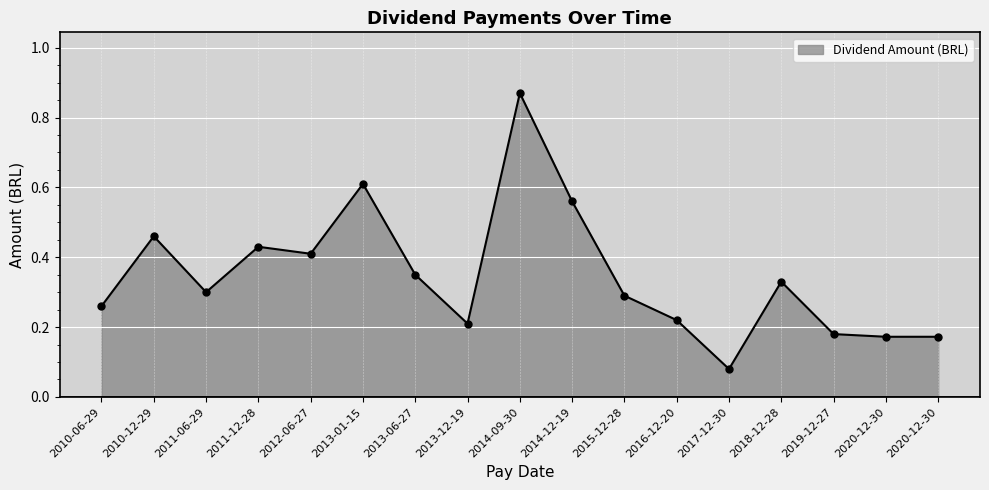

List the labels in order of value, largest first.

2014-09-30, 2013-01-15, 2014-12-19, 2010-12-29, 2011-12-28, 2012-06-27, 2013-06-27, 2018-12-28, 2011-06-29, 2015-12-28, 2010-06-29, 2016-12-20, 2013-12-19, 2019-12-27, 2020-12-30, 2020-12-30, 2017-12-30